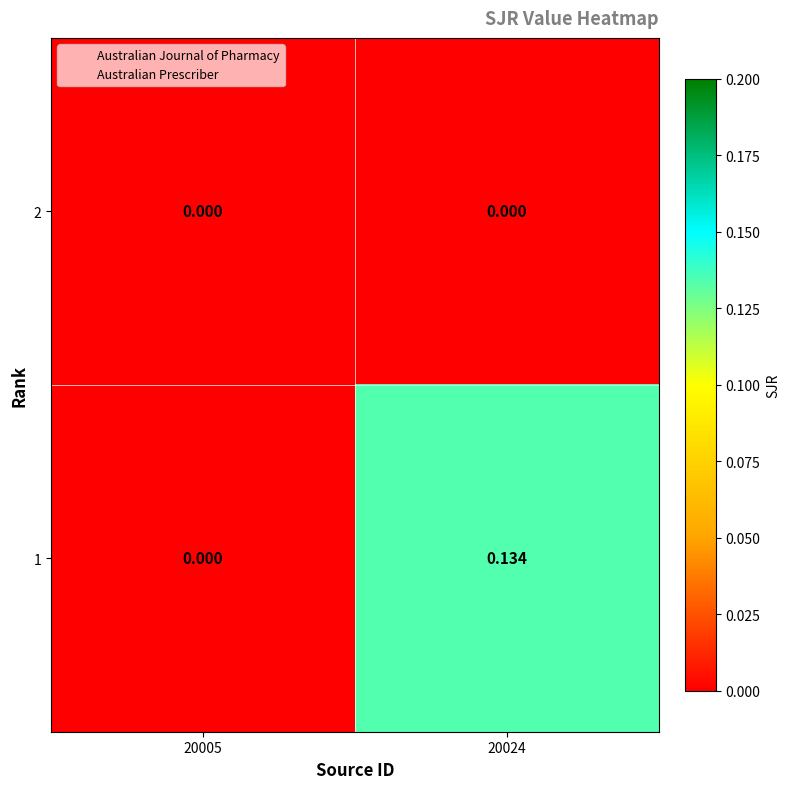

Count the number of categories in the chart.

2